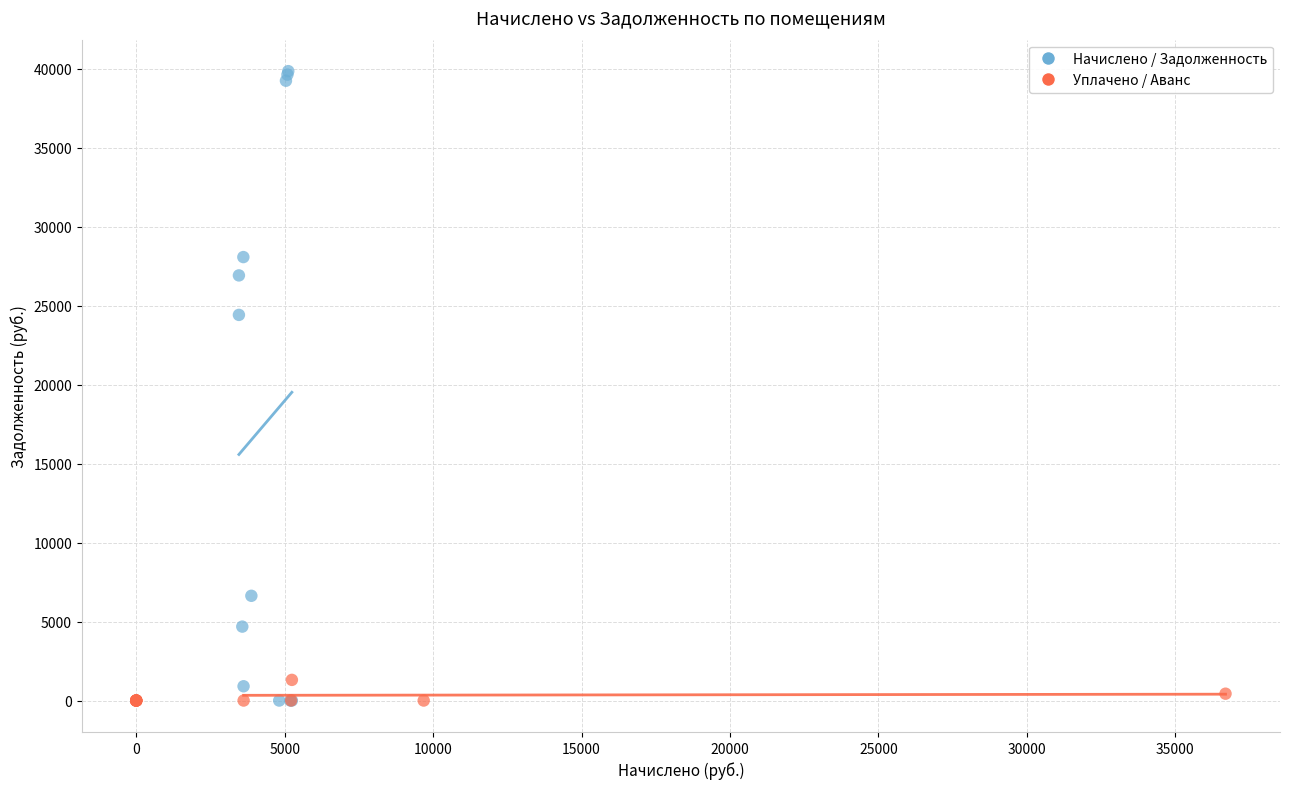

Which series contains the highest Y value?

Начислено / Задолженность